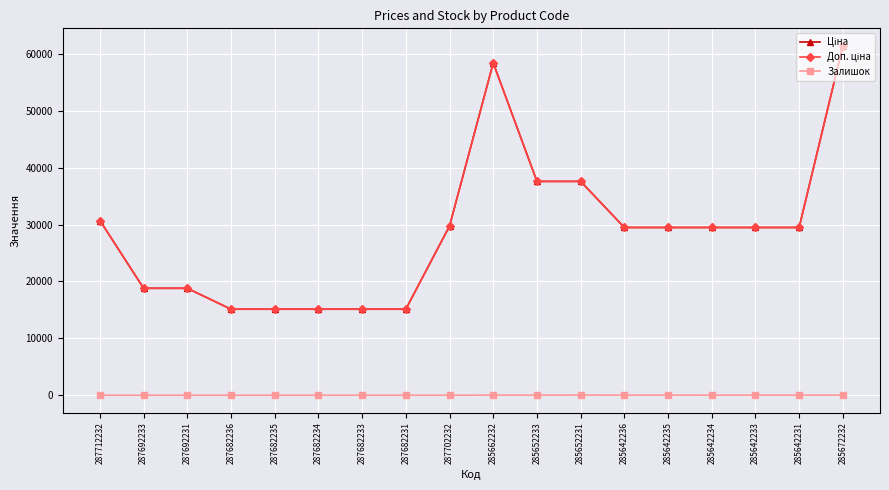

At which label does Залишок reach its minimum?

287712232